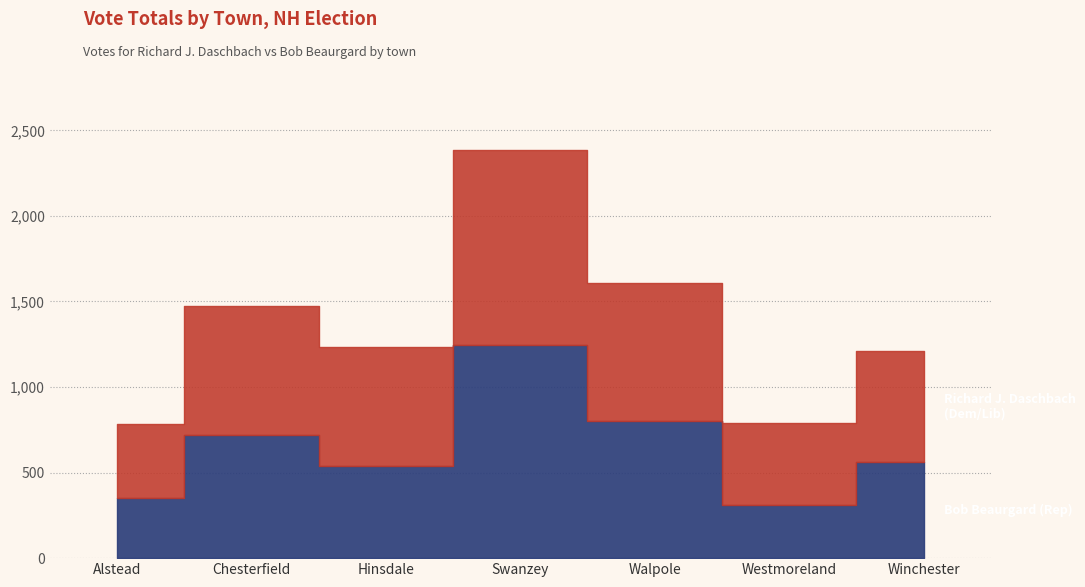

How many values in the Bob Beaurgard (Rep) series exceed 560?

3